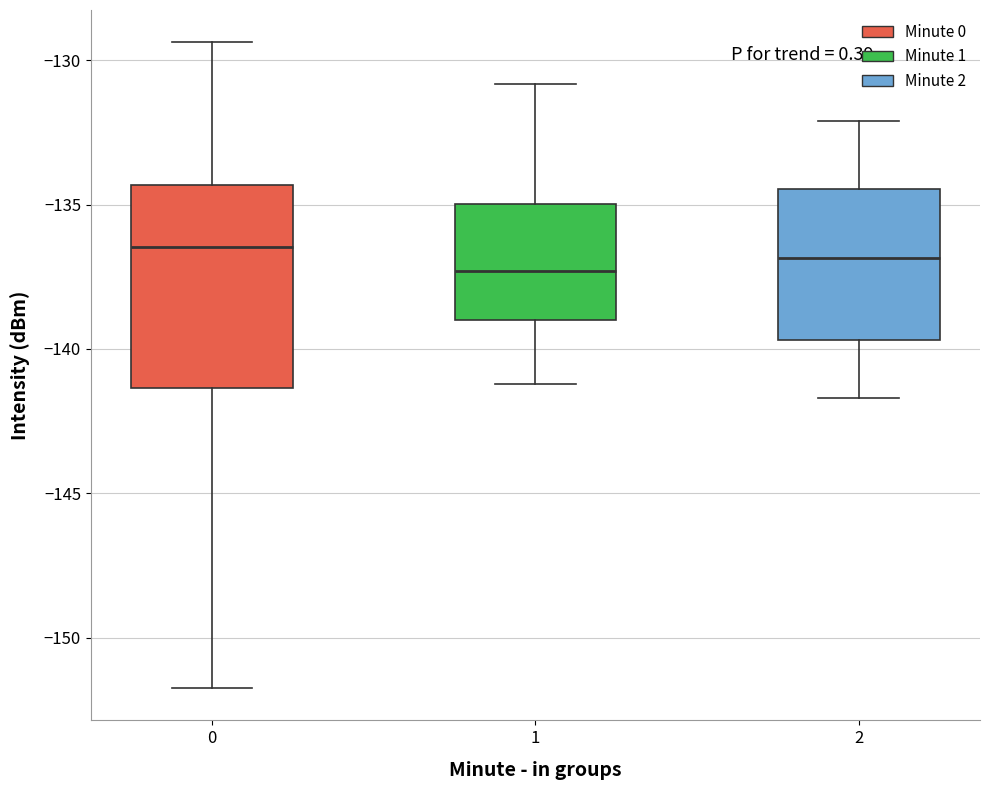

Comparing the boxes themselves (not the whiskers), which one is the tallest?

0